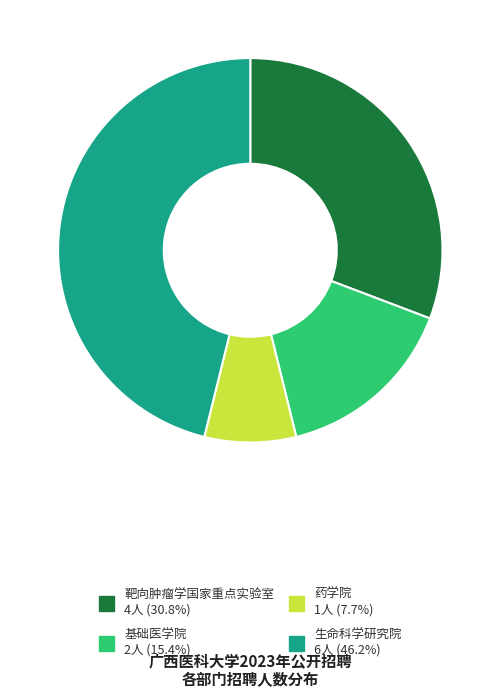

Combined, do 靶向肿瘤学国家重点实验室 and 生命科学研究院 account for over 50%?

Yes